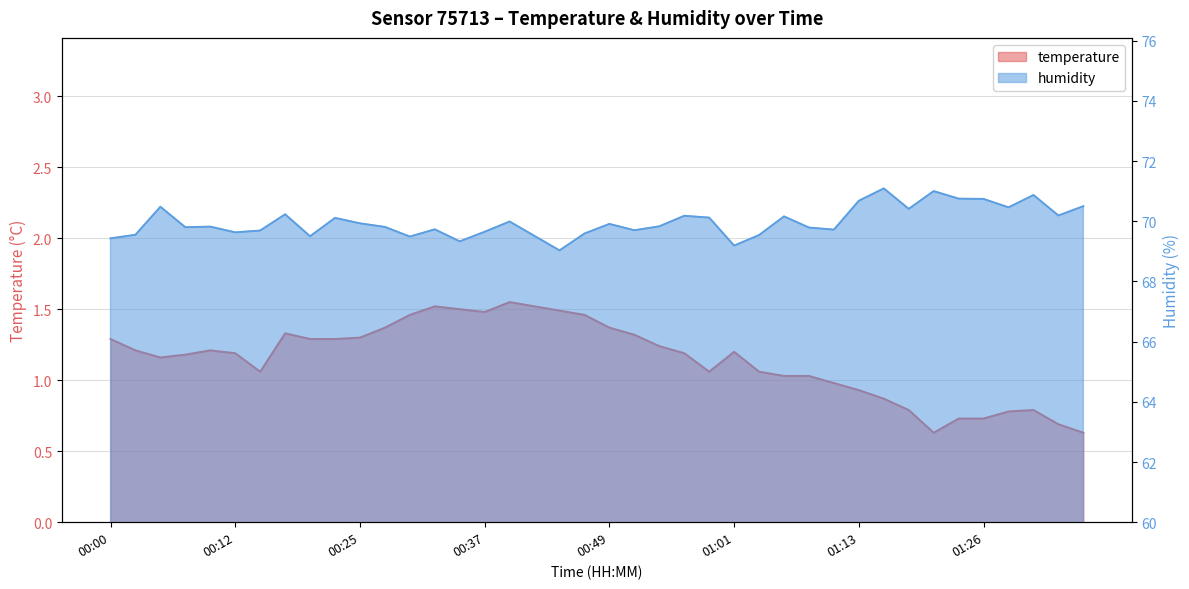

What is the label of the 7th point from the right?

01:21